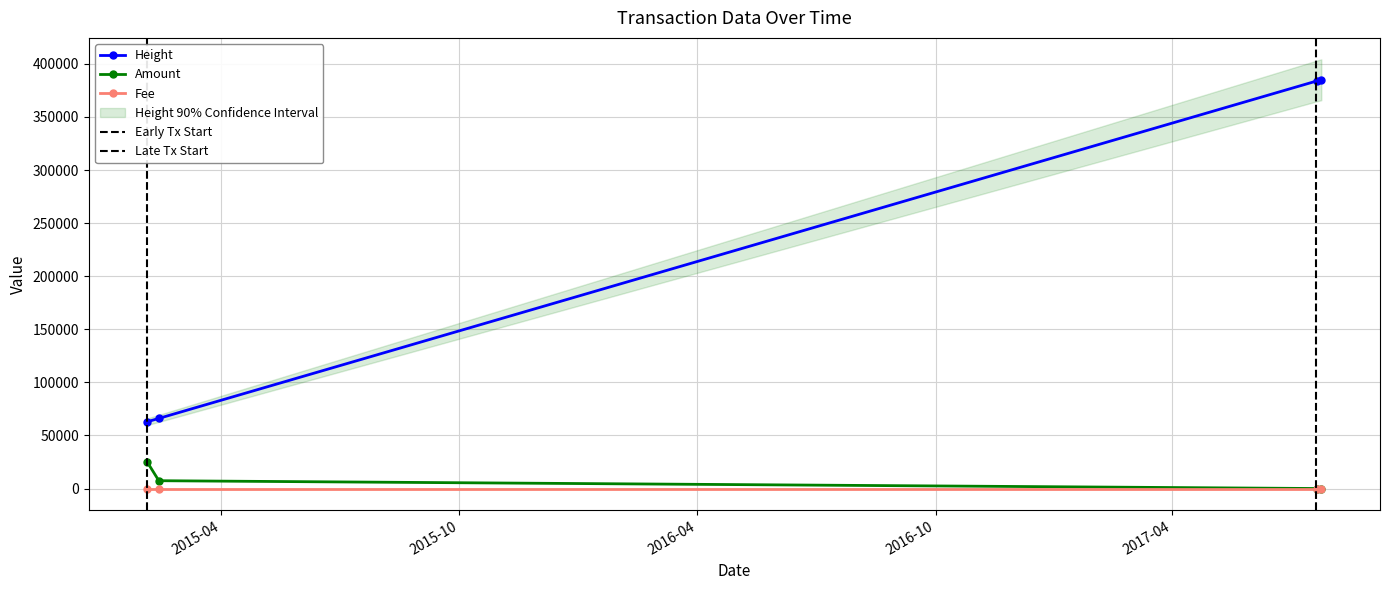

True or false: Amount has more than 2 interior local peaks.

False